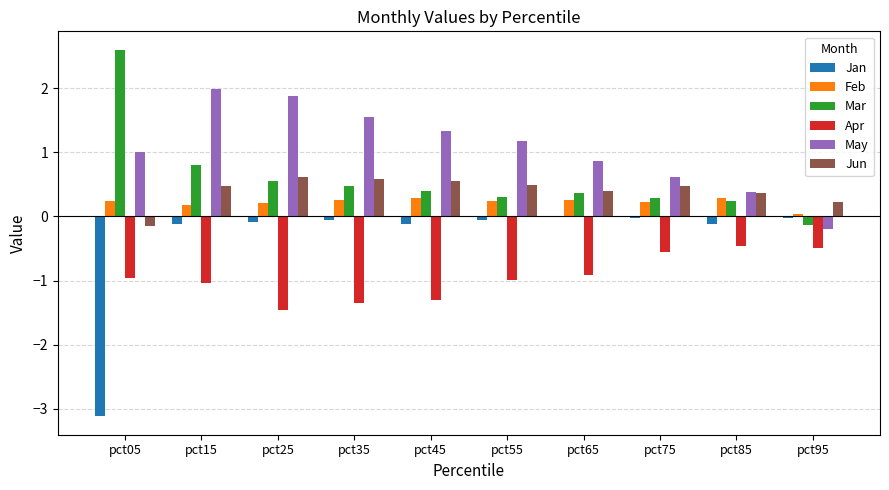

Is the value of Apr at pct45 greater than the value of Jan at pct45?

No